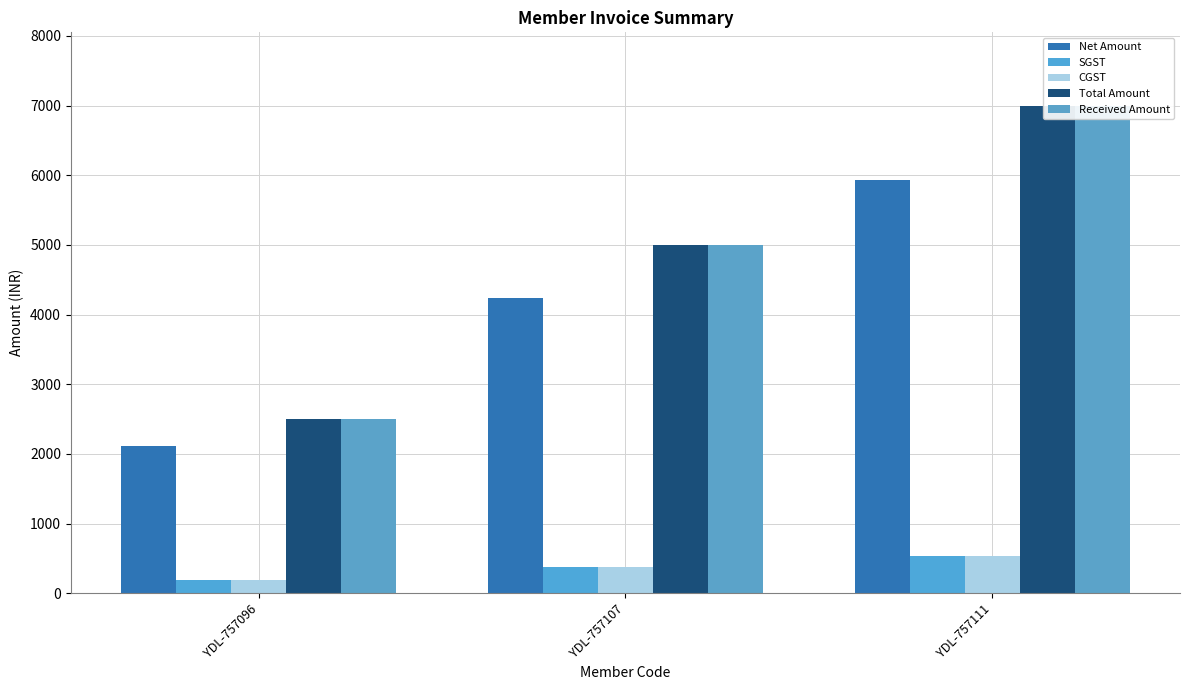

True or false: Net Amount has a value of 3044.6 at YDL-757111.

False